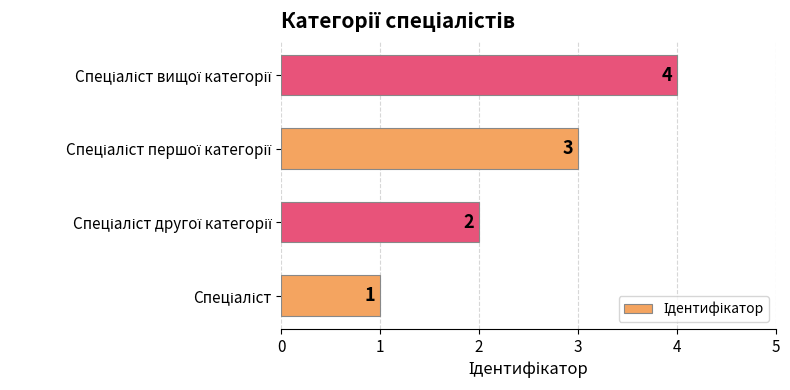

How many bars are there in total?

4